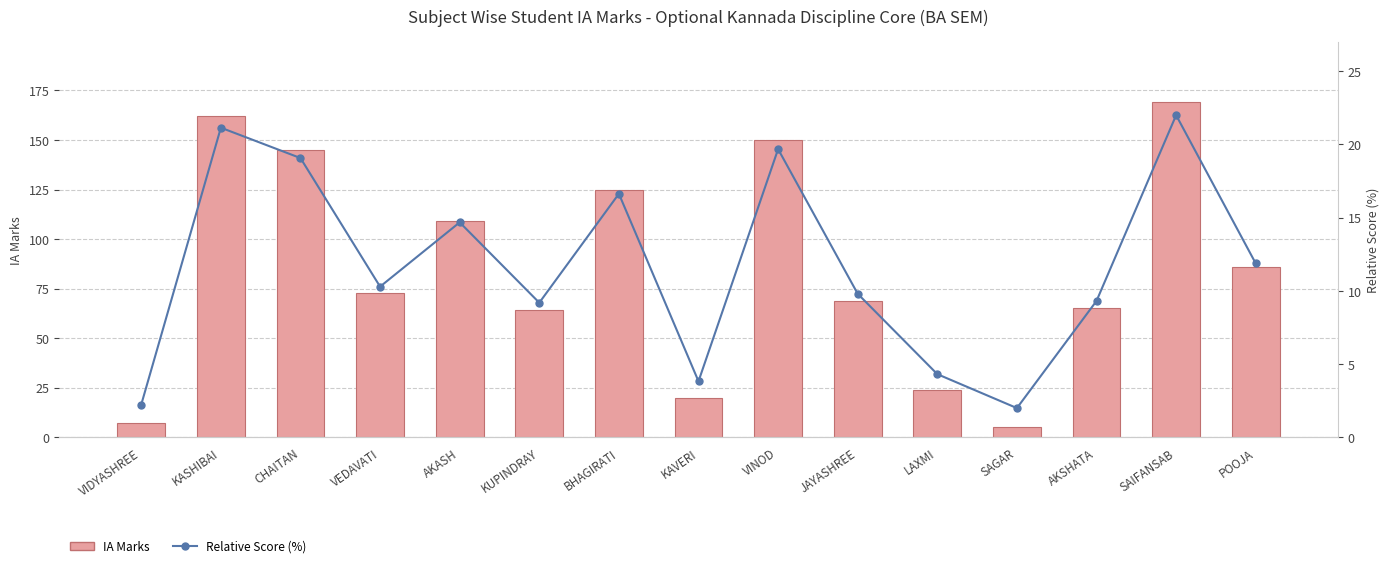

Between JAYASHREE and POOJA, which is larger?

POOJA